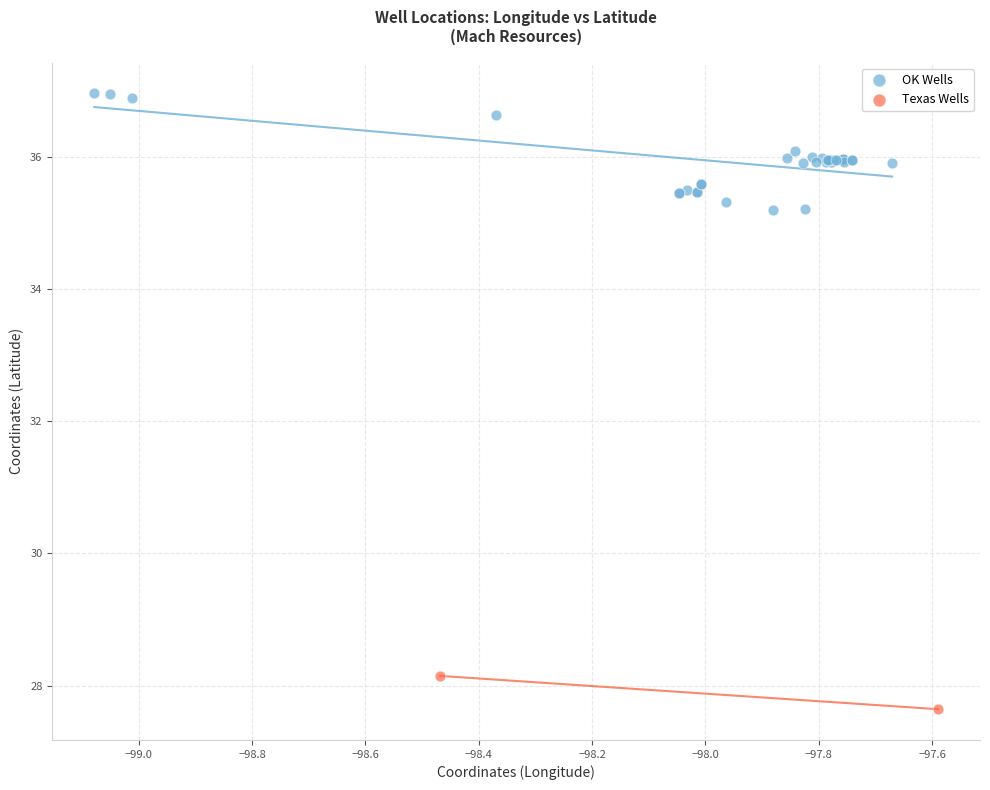

What are all the series names shown in the legend?

OK Wells, Texas Wells